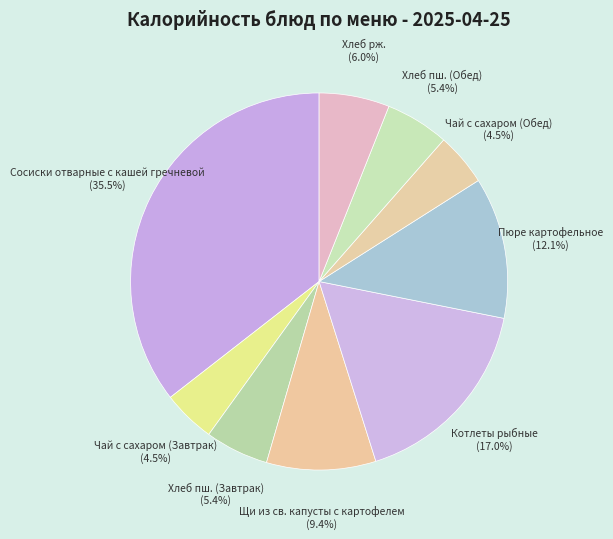

To the nearest percent, what is the difference between the largest and smallest slice percentages?

31%